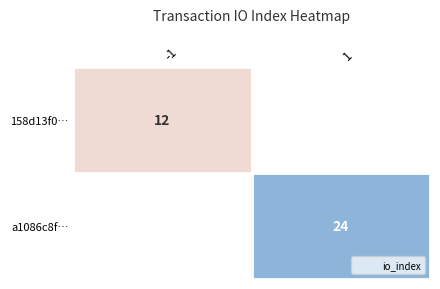

Rank the categories by 158d13f0… value from highest to lowest.

-1, 1